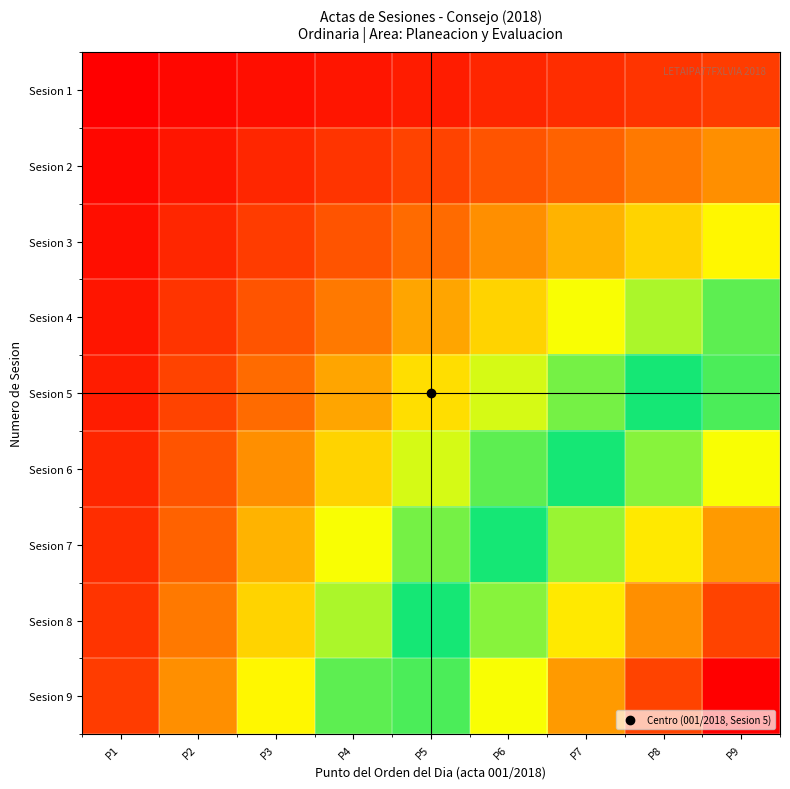

Reading left to right, what are all the values shown in this chart?

Sesion 1: P1=0.0	P2=0.0	P3=0.0	P4=0.0	P5=0.1	P6=0.1	P7=0.1	P8=0.1	P9=0.1
Sesion 2: P1=0.0	P2=0.0	P3=0.1	P4=0.1	P5=0.1	P6=0.1	P7=0.2	P8=0.2	P9=0.2
Sesion 3: P1=0.0	P2=0.1	P3=0.1	P4=0.1	P5=0.2	P6=0.2	P7=0.2	P8=0.3	P9=0.3
Sesion 4: P1=0.0	P2=0.1	P3=0.1	P4=0.2	P5=0.2	P6=0.3	P7=0.3	P8=0.4	P9=0.4
Sesion 5: P1=0.1	P2=0.1	P3=0.2	P4=0.2	P5=0.3	P6=0.4	P7=0.4	P8=0.5	P9=0.6
Sesion 6: P1=0.1	P2=0.1	P3=0.2	P4=0.3	P5=0.4	P6=0.4	P7=0.5	P8=0.6	P9=0.7
Sesion 7: P1=0.1	P2=0.2	P3=0.2	P4=0.3	P5=0.4	P6=0.5	P7=0.6	P8=0.7	P9=0.8
Sesion 8: P1=0.1	P2=0.2	P3=0.3	P4=0.4	P5=0.5	P6=0.6	P7=0.7	P8=0.8	P9=0.9
Sesion 9: P1=0.1	P2=0.2	P3=0.3	P4=0.4	P5=0.6	P6=0.7	P7=0.8	P8=0.9	P9=1.0